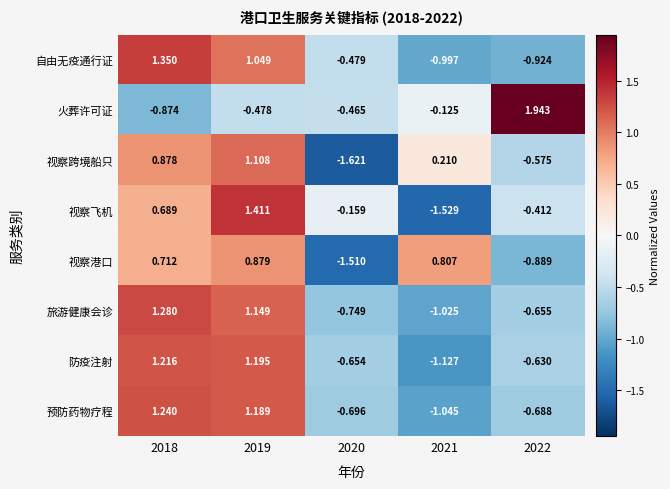

At how many categories does at least one series exceed 0?

4